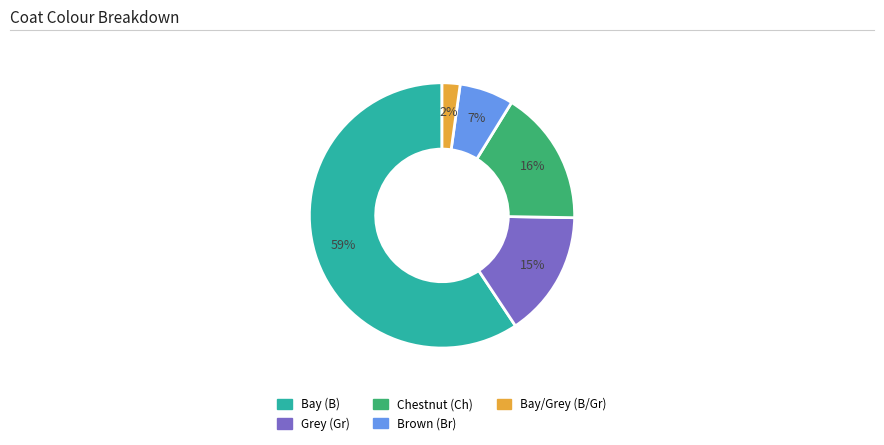

To the nearest percent, what is the average slice percentage?

20%